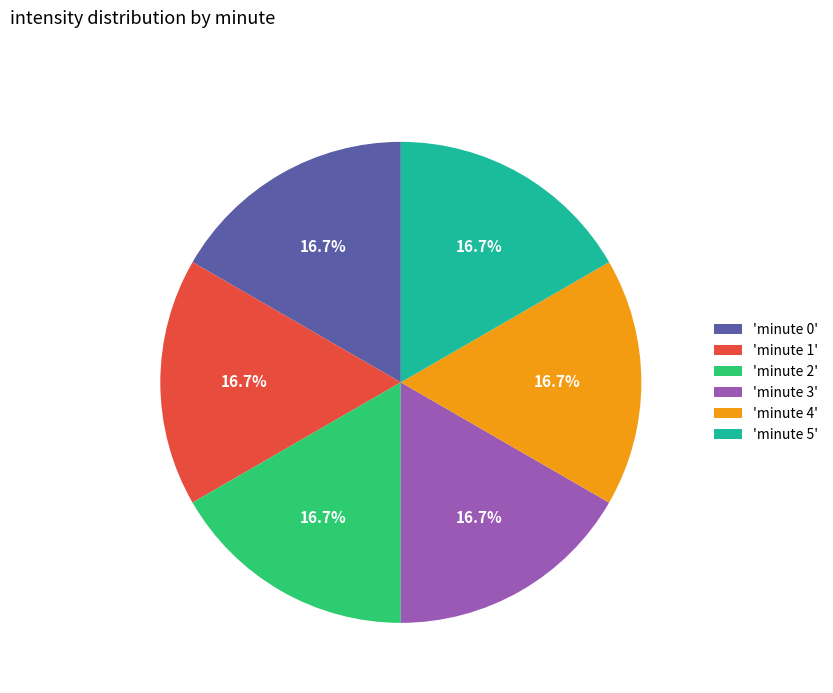

Is there any slice that represents more than half of the pie?

No